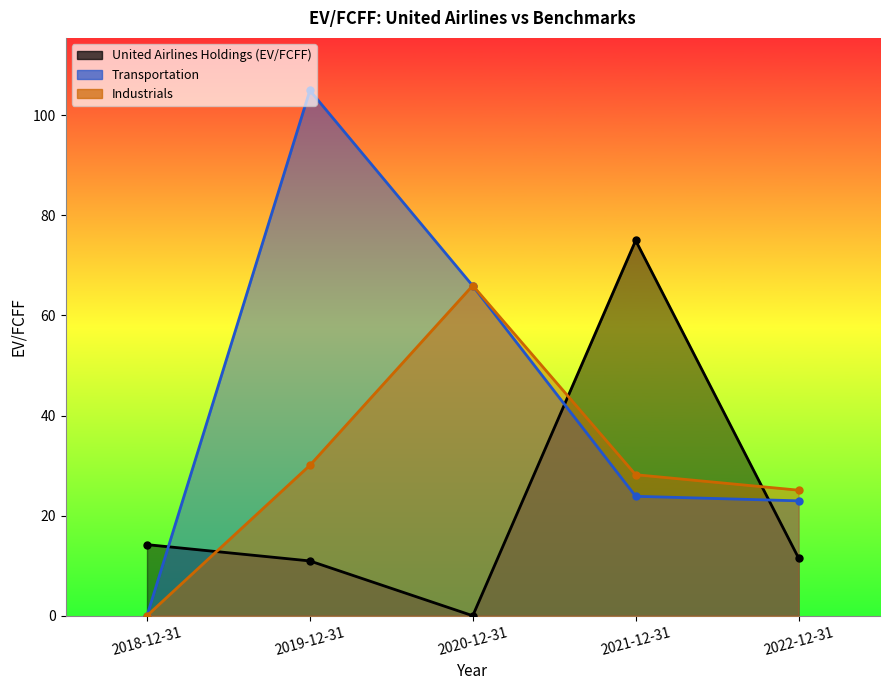

At how many categories does at least one series exceed 92?

1